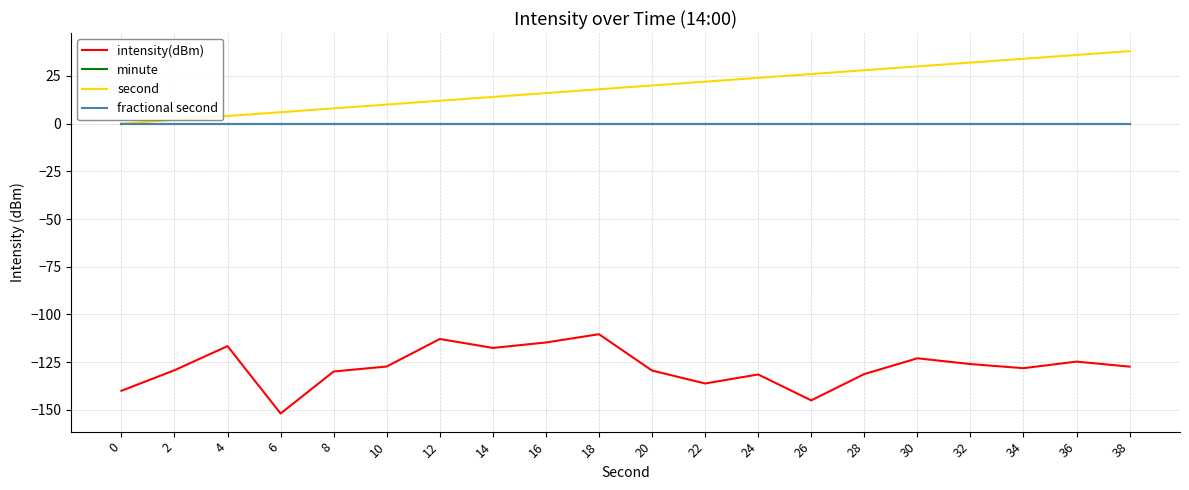

At which category is the sum across all series the highest?

36